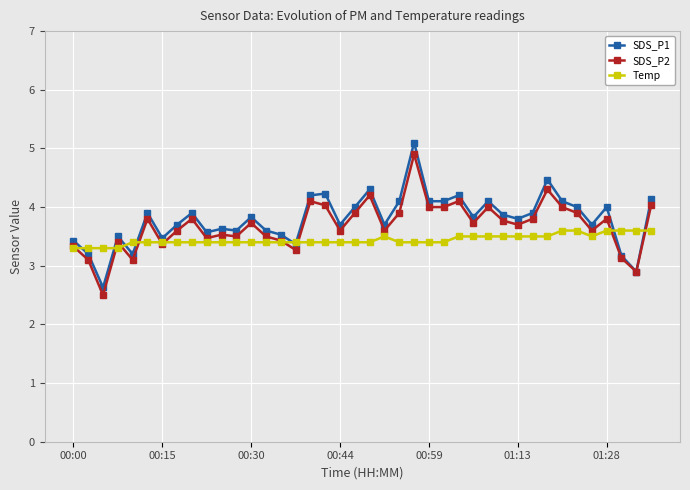

What is the smallest value displayed?

2.5